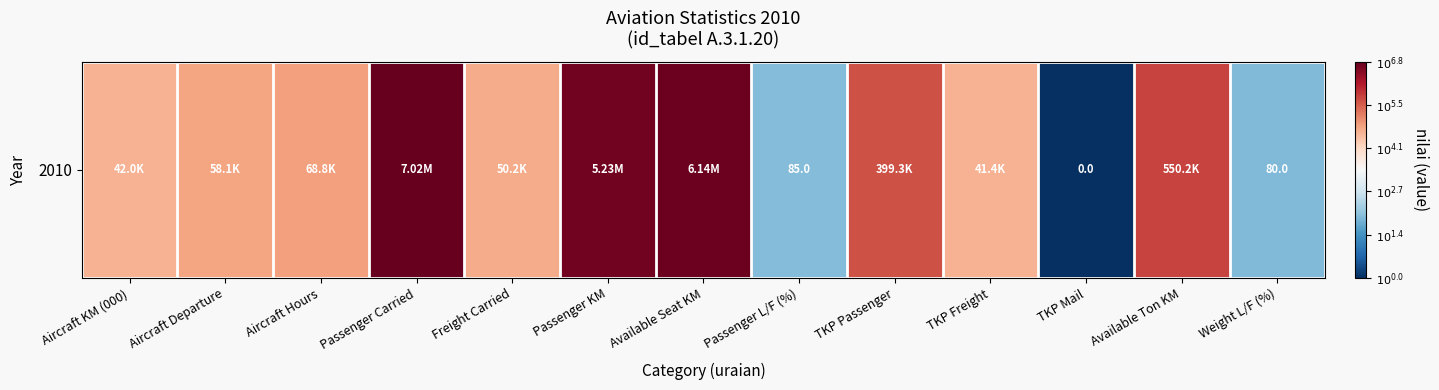

At which category does the chart reach its peak across all series?

Passenger Carried